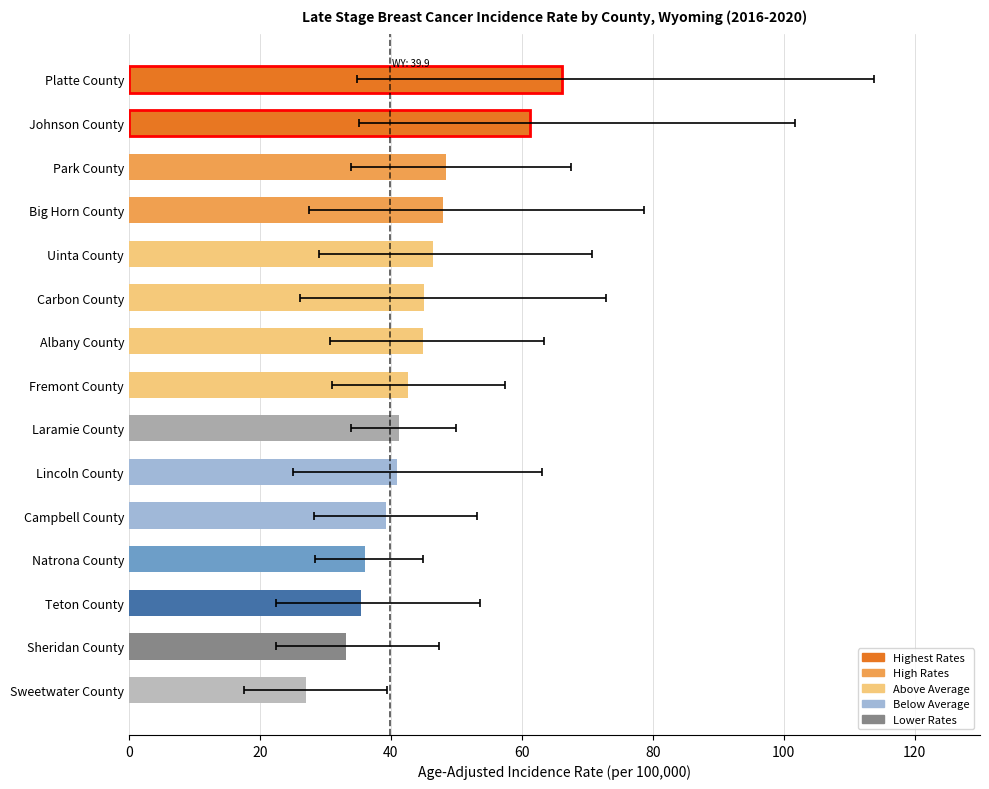

What is the label of the 1st bar from the left?

Platte County